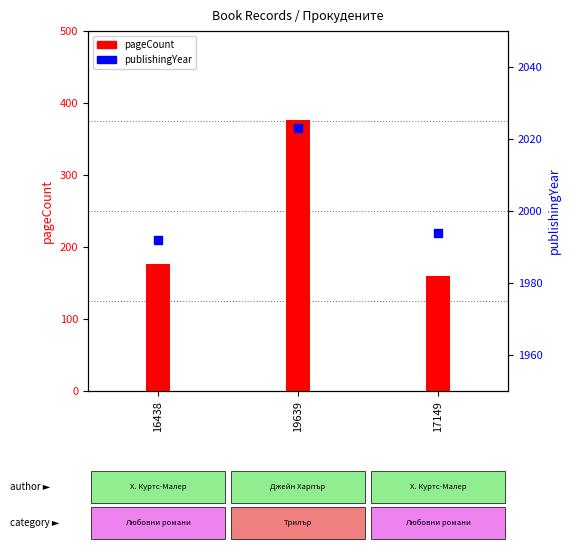

What is the total value across all series at 19639?

2399